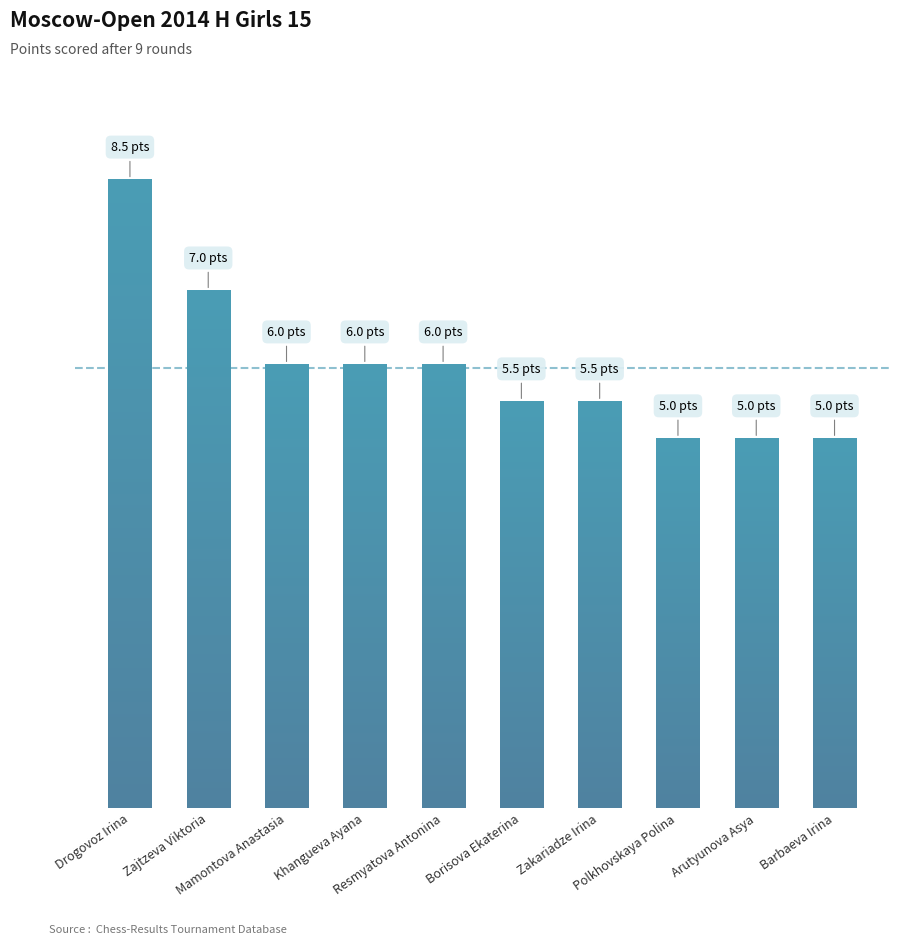

What is the average value?

6.0